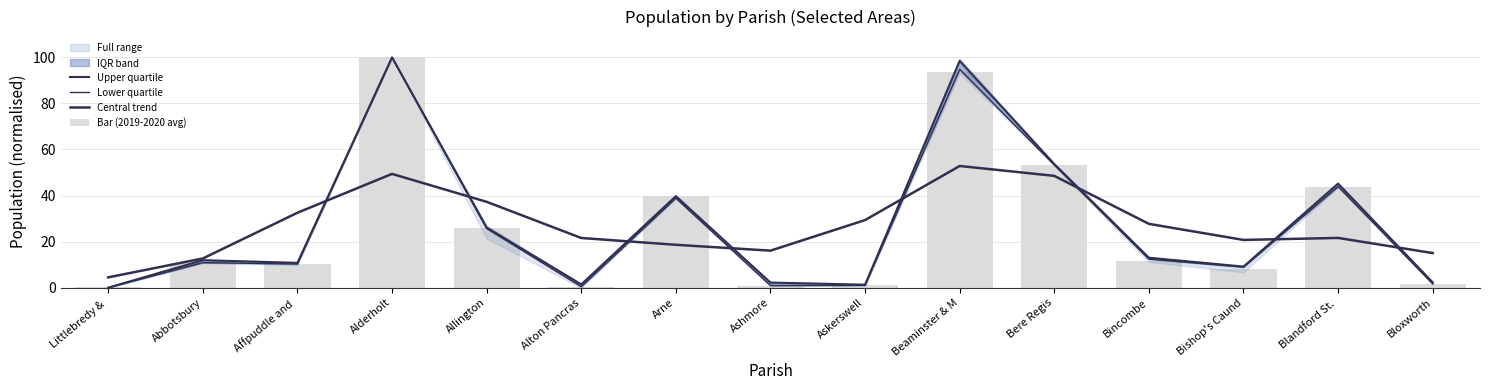

At Bincombe, list the series in order from largest to smallest.

Central trend, Upper quartile, Lower quartile, Bar (2019-2020 avg)